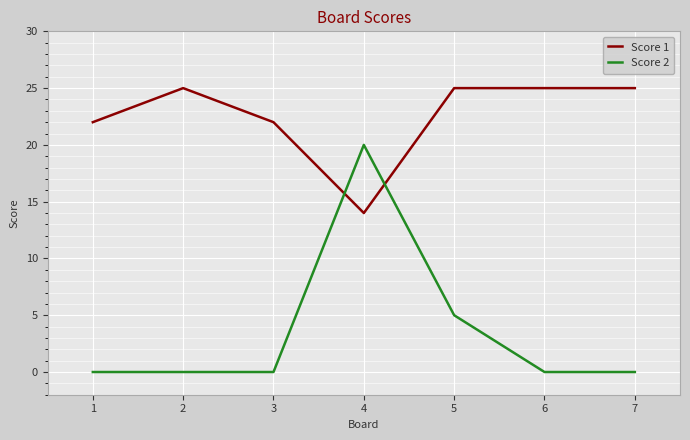

What is the difference between the highest and lowest values at 5?

20